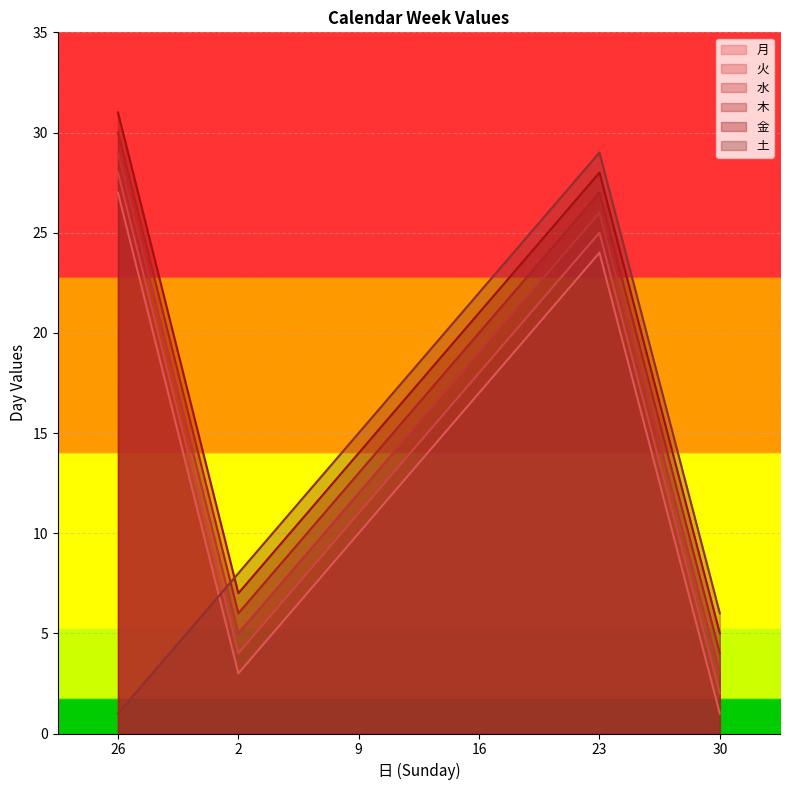

Reading left to right, what are all the values shown in this chart?

月: 27	3	10	17	24	1
火: 28	4	11	18	25	2
水: 29	5	12	19	26	3
木: 30	6	13	20	27	4
金: 31	7	14	21	28	5
土: 1	8	15	22	29	6